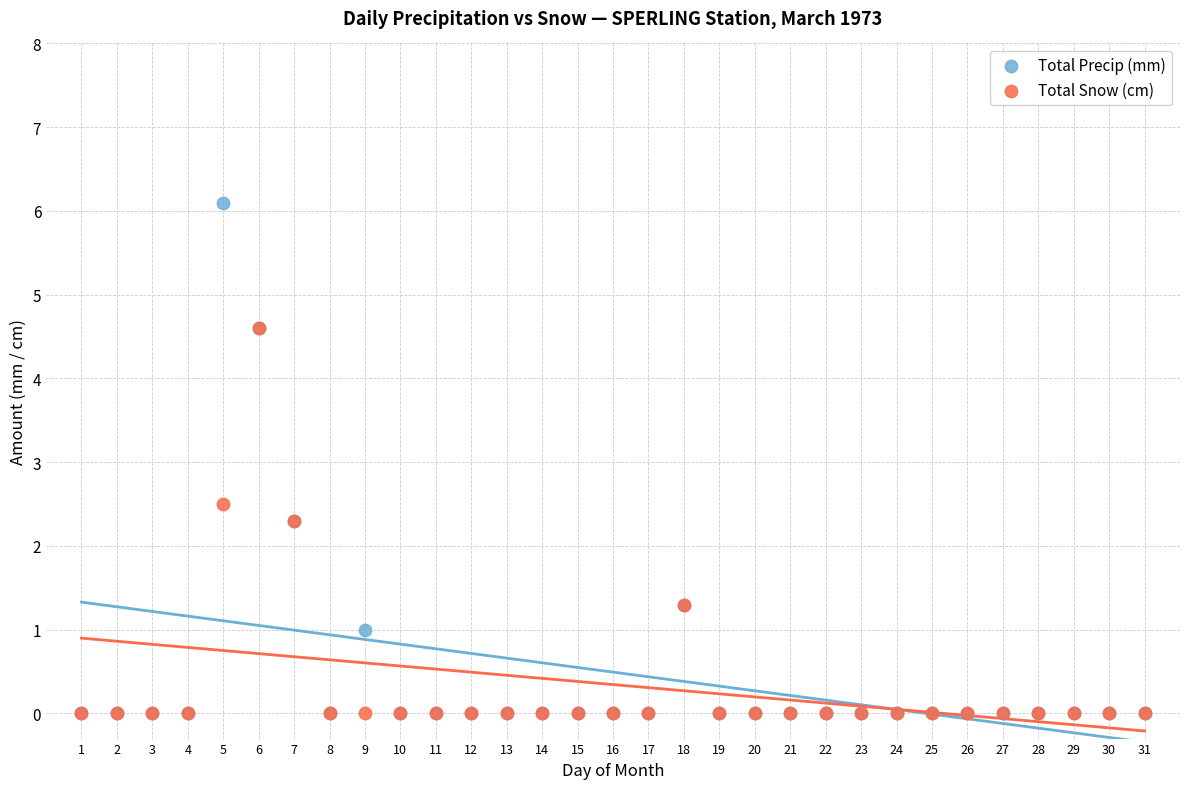

Which series reaches the maximum Y coordinate?

Total Precip (mm)